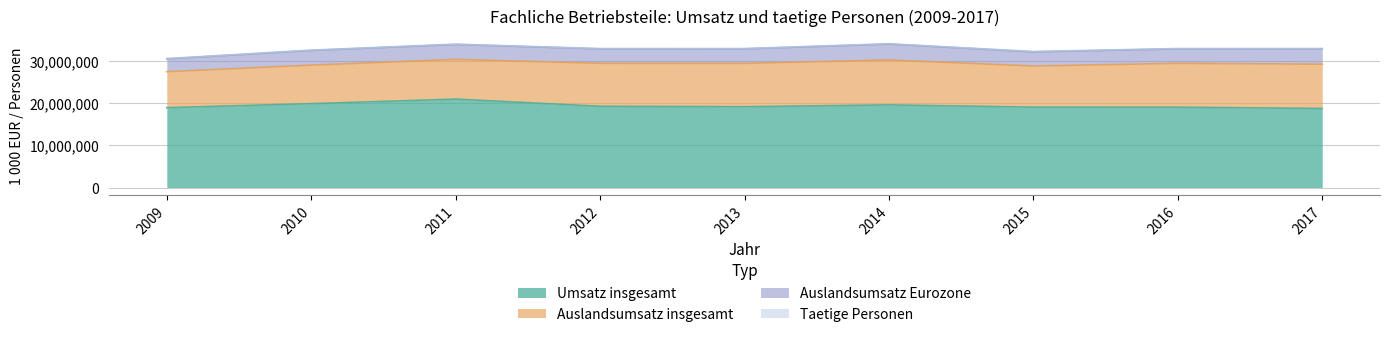

What is the minimum value for Umsatz insgesamt?

18714938